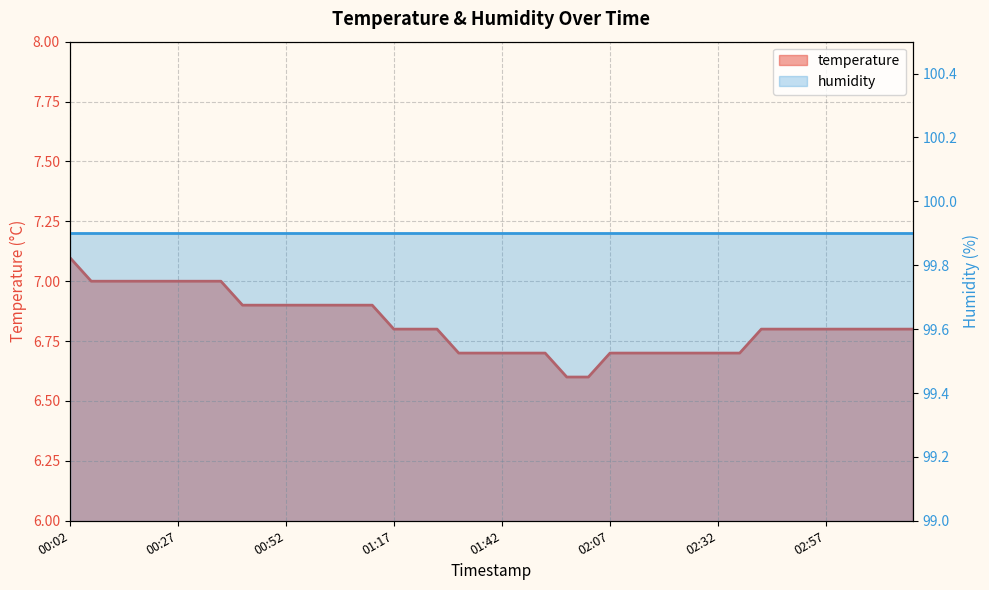

List the labels in order of value, largest first.

00:02, 00:07, 00:12, 00:17, 00:22, 00:27, 00:32, 00:37, 00:42, 00:47, 00:52, 00:57, 01:02, 01:07, 01:12, 01:17, 01:22, 01:27, 02:42, 02:47, 02:52, 02:57, 03:02, 03:07, 03:12, 03:17, 01:32, 01:37, 01:42, 01:47, 01:52, 02:07, 02:12, 02:17, 02:22, 02:27, 02:32, 02:37, 01:57, 02:02